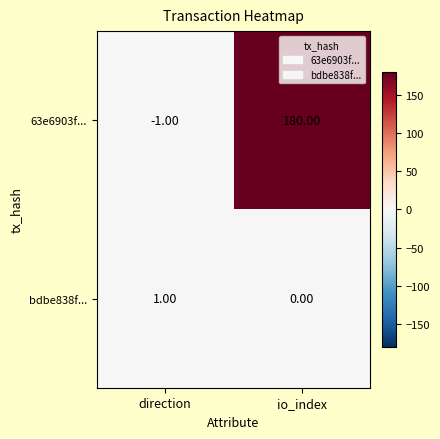

How many values in the 63e6903f... series are below 180?

1